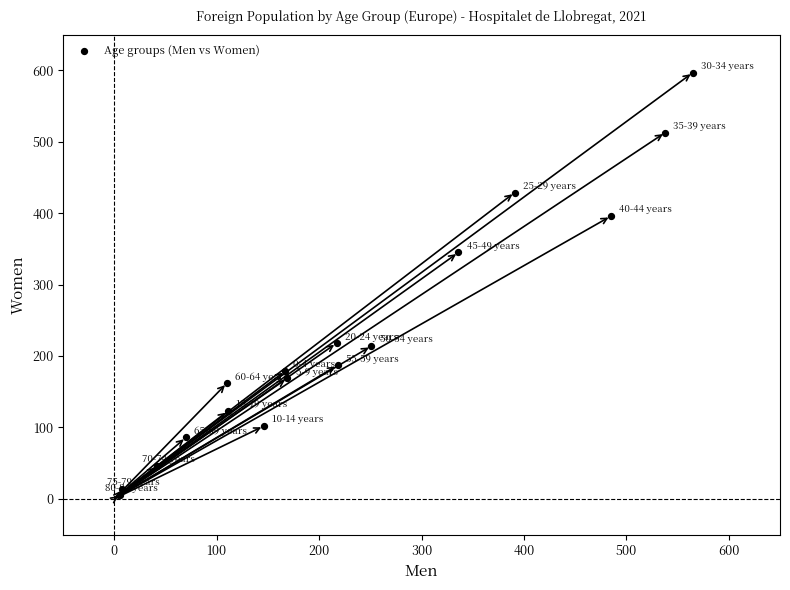

What Y value in the scatter plot is closest to 301?

345